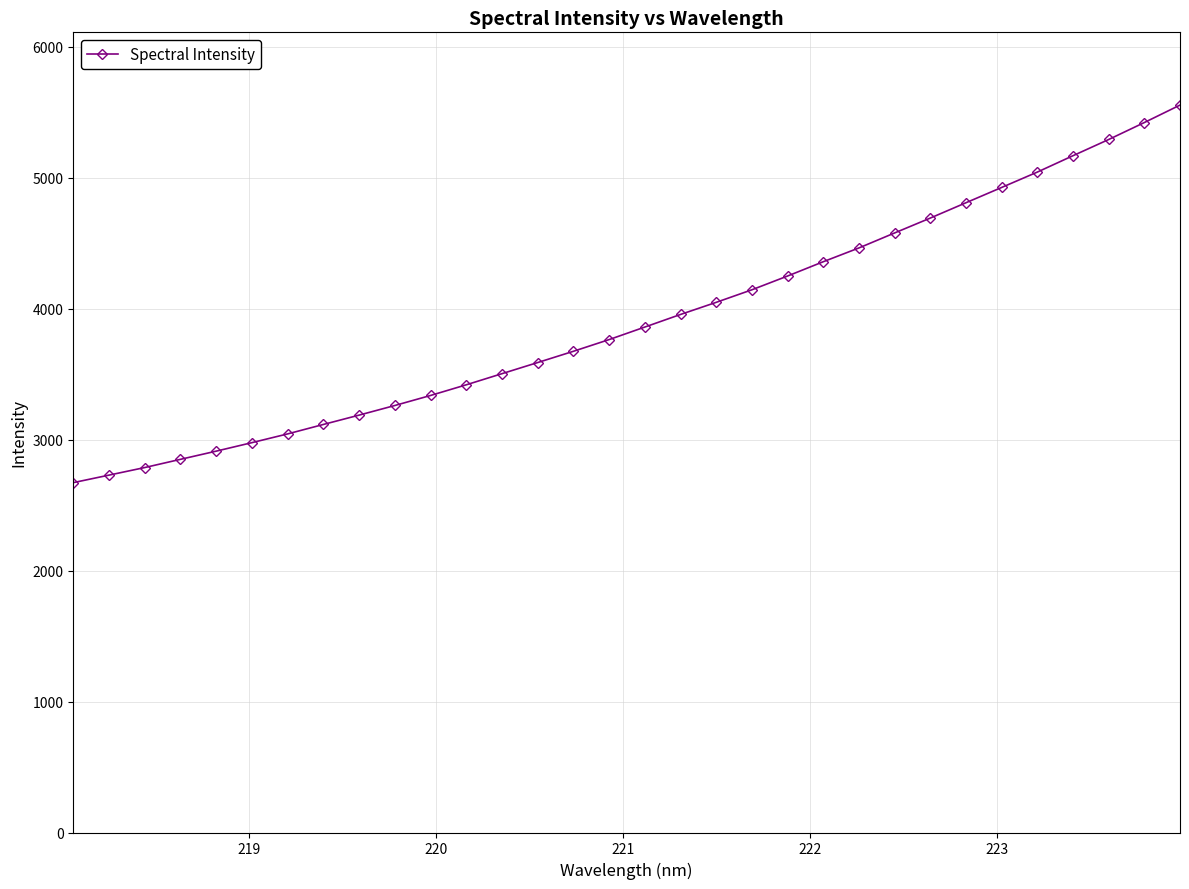

What is the value of the 11th point from the left?

3337.8